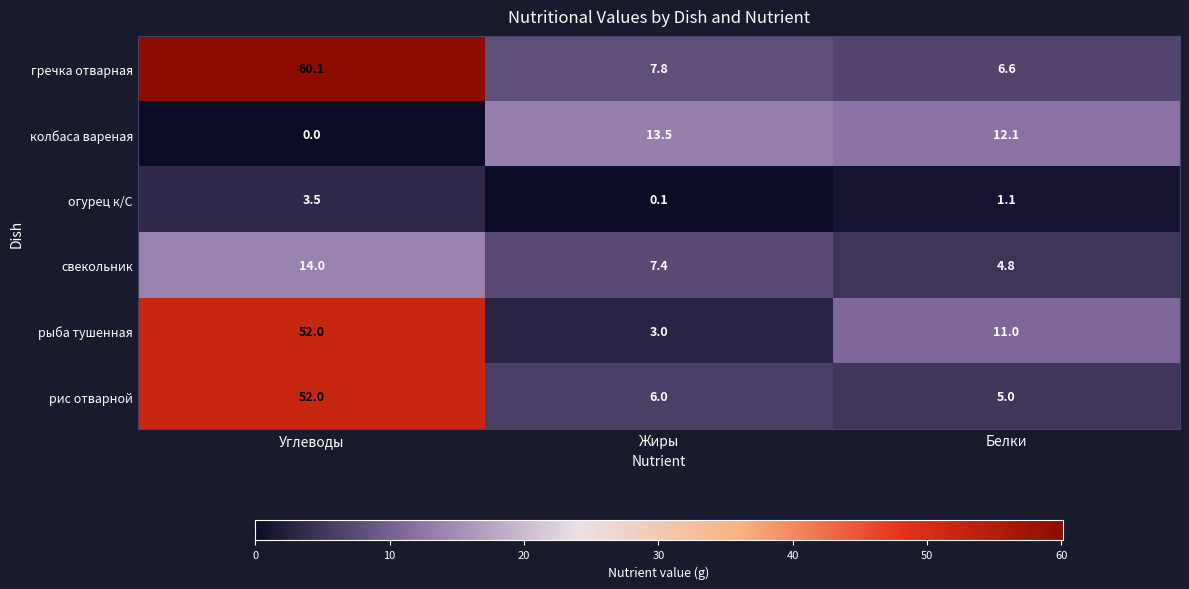

At how many categories does at least one series exceed 56?

1